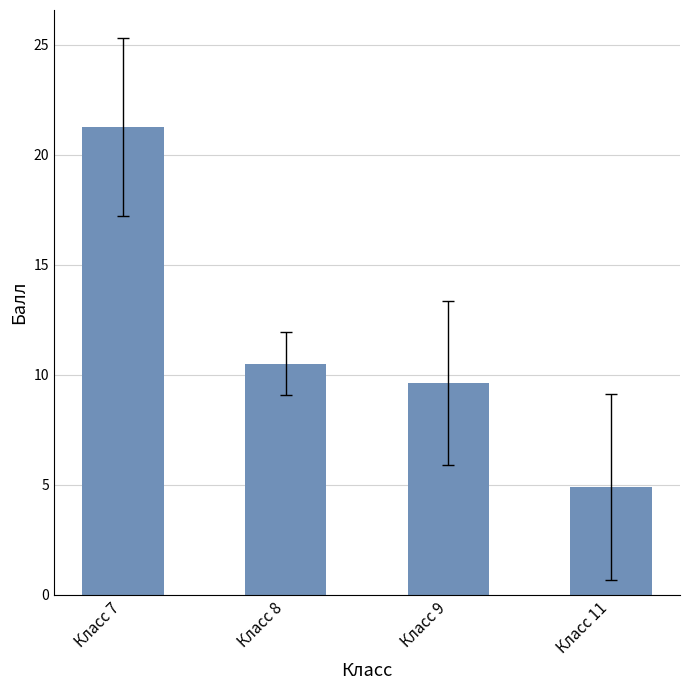

What is the difference between the maximum and minimum values?

16.4